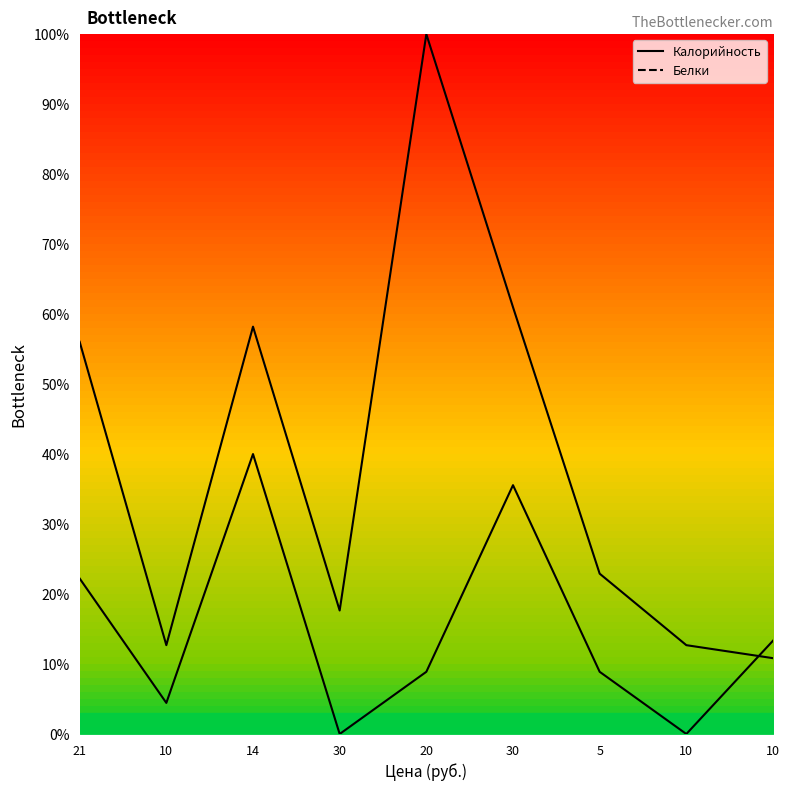

What is the sum of all Белки values?

133.3